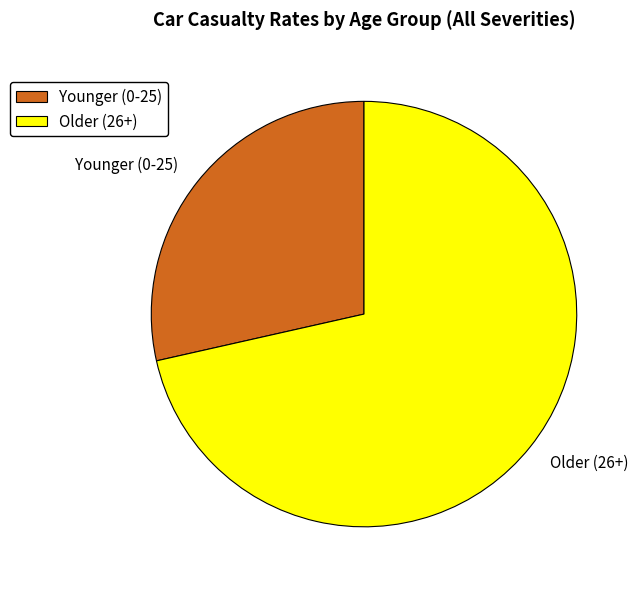

Is the sum of Older (26+) and Younger (0-25) greater than half?

Yes